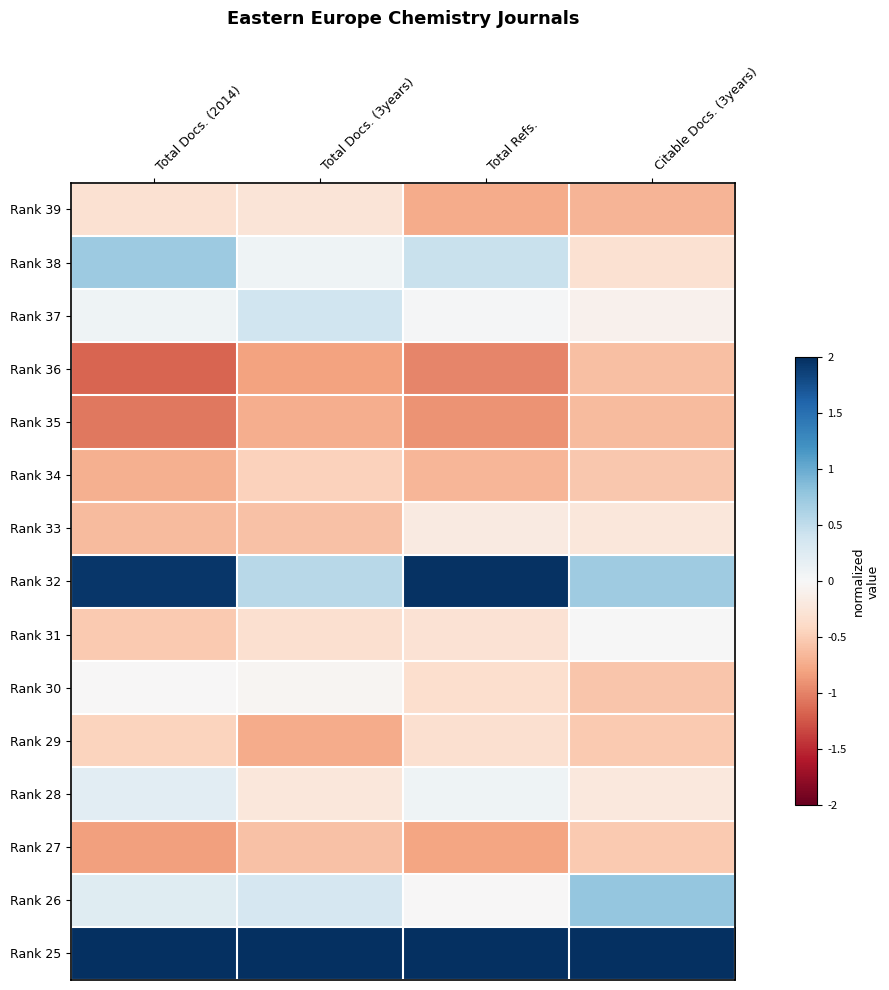

What is the greatest value displayed?

2.0